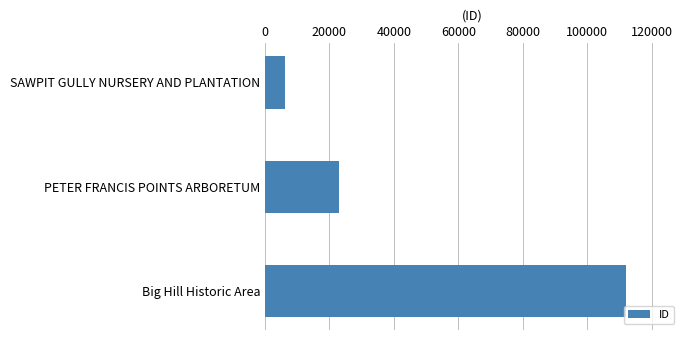

Reading top to bottom, transcribe all the data shown in this chart.

6069	23070	111990